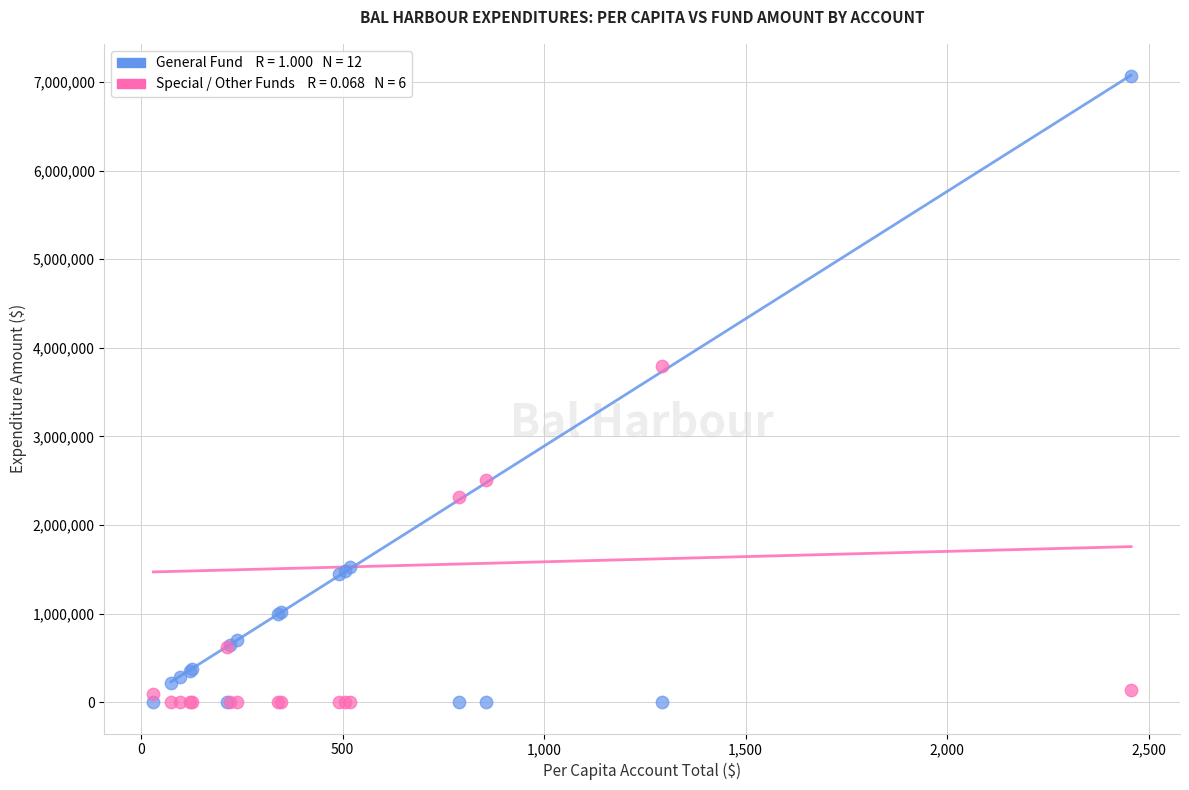

Across all series, what Y value is closest to 3534662?

3791346